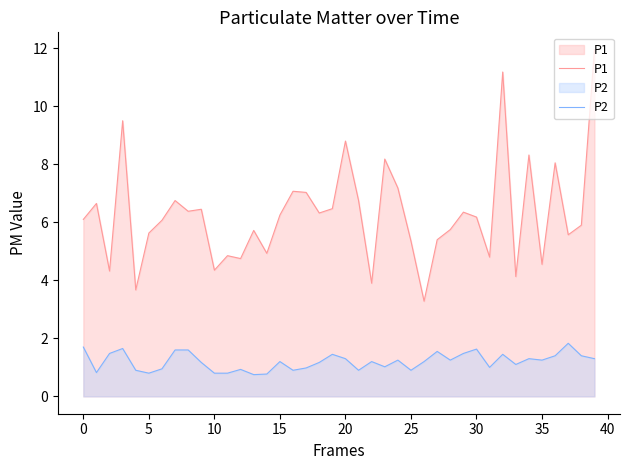

At which category is the sum across all series the highest?

39